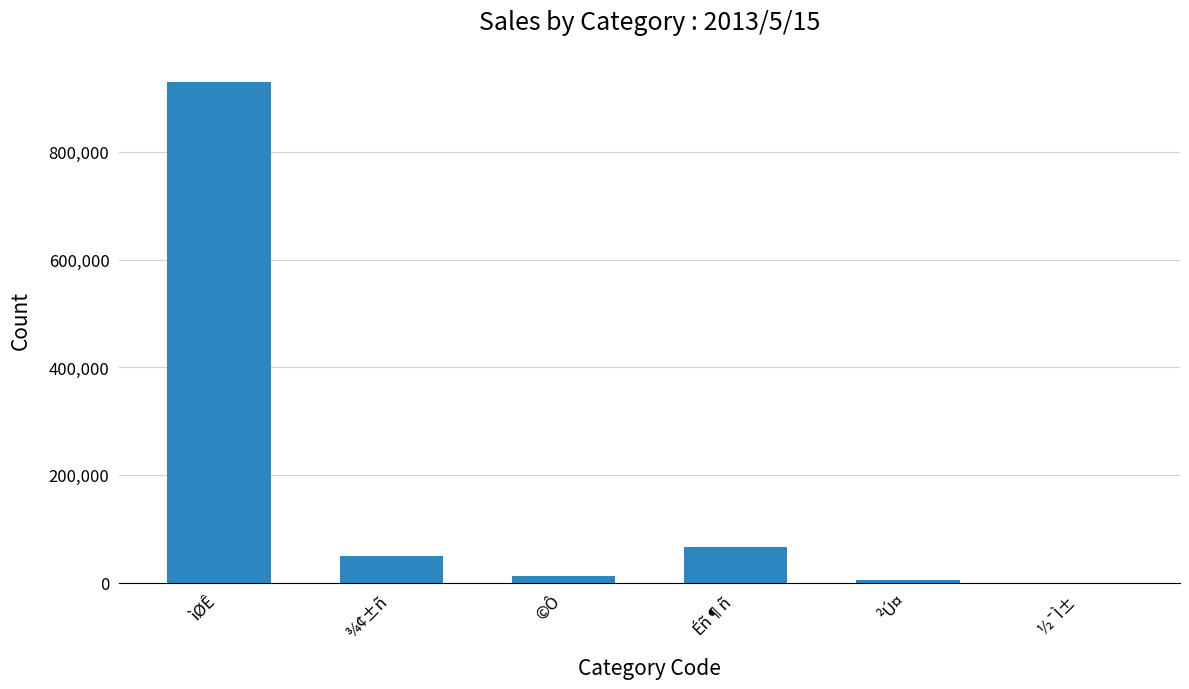

True or false: the data shows 11691 at ©Ô.

True